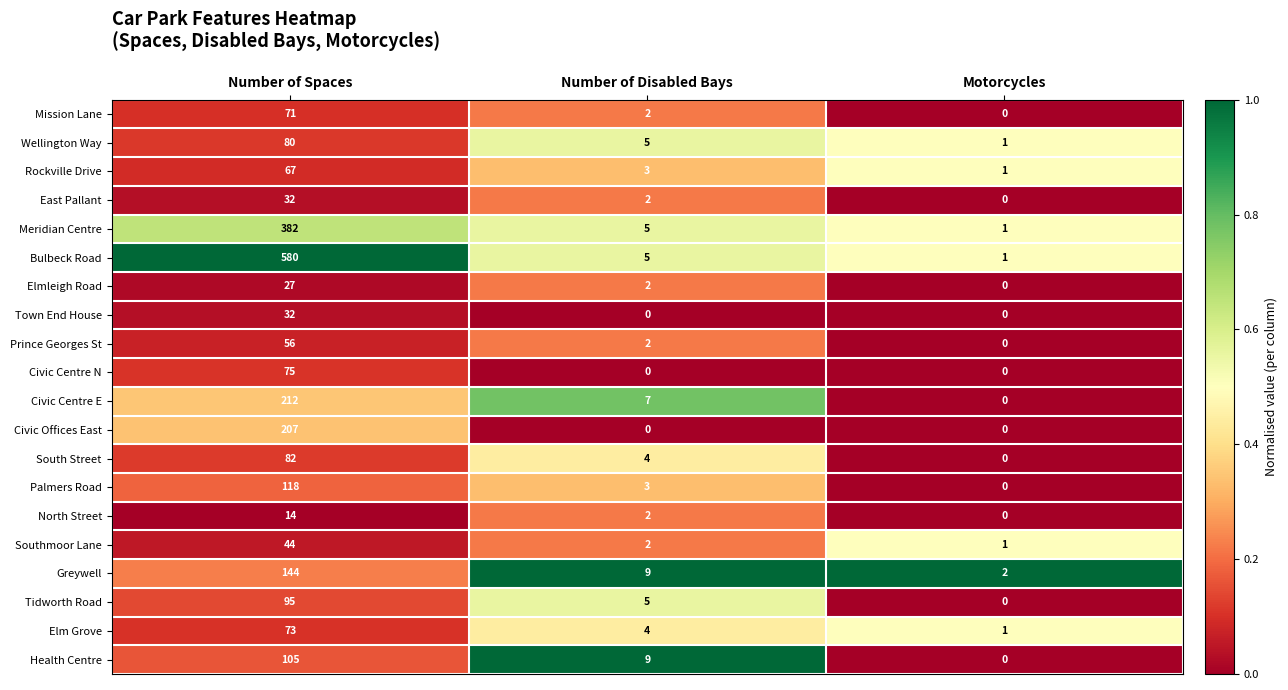

Rank the categories by Health Centre value from lowest to highest.

Motorcycles, Number of Disabled Bays, Number of Spaces